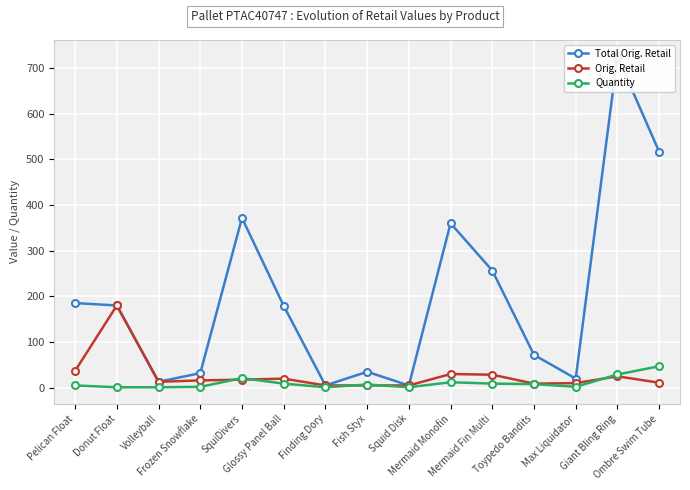

True or false: Total Orig. Retail and Orig. Retail cross at least once.

False